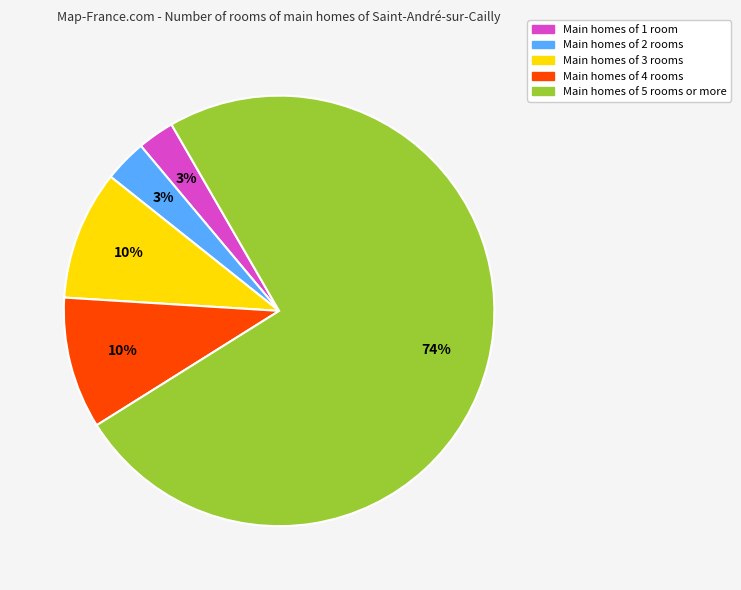

To the nearest percent, what is the average slice percentage?

20%